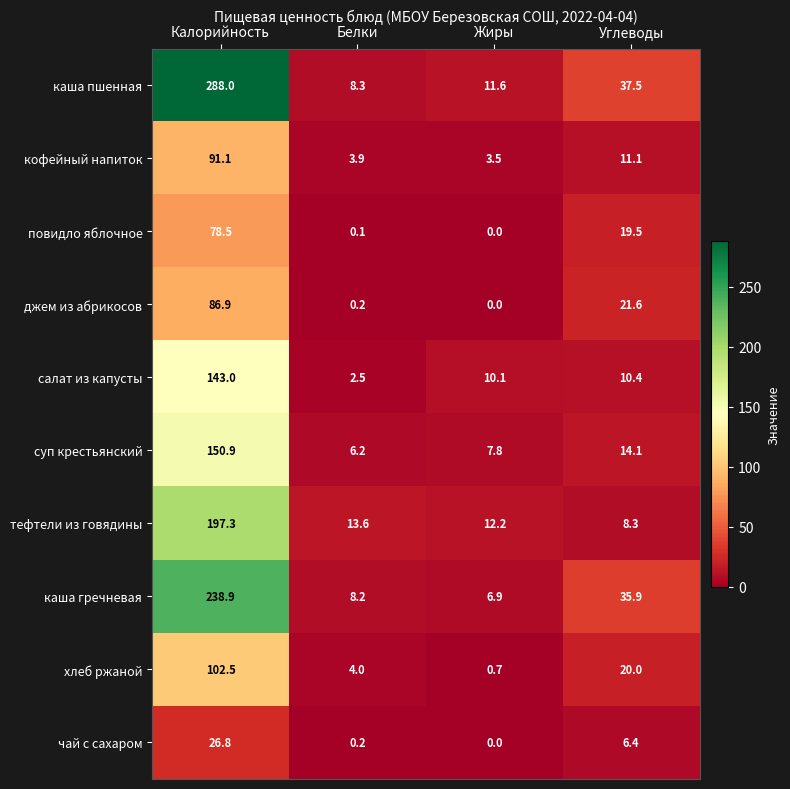

What is the maximum value for чай с сахаром?

26.8